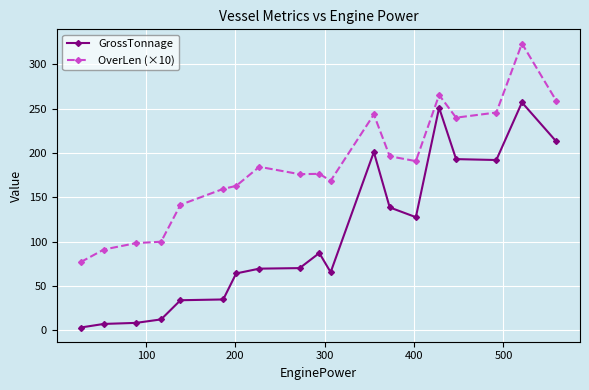

Which series has the largest total across all categories?

OverLen (×10)